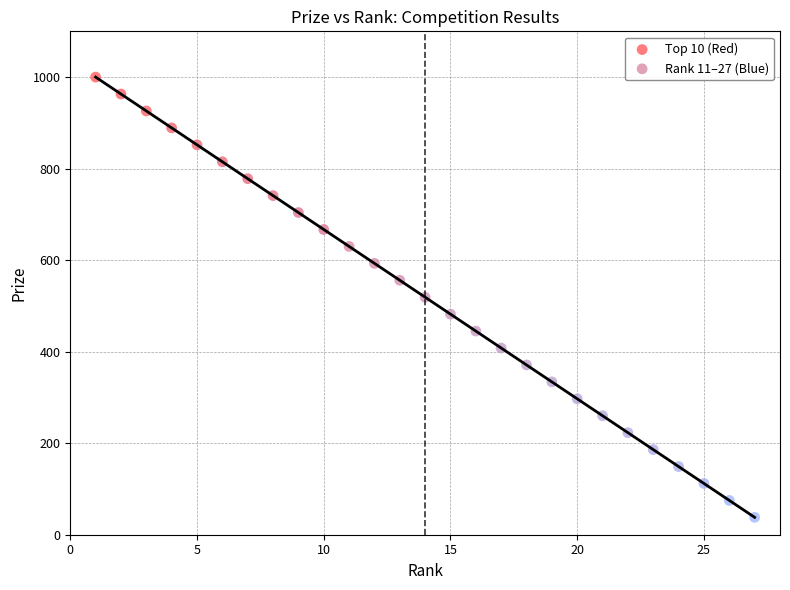

Which series has the largest Y range (max minus min)?

Rank 11–27 (Blue)